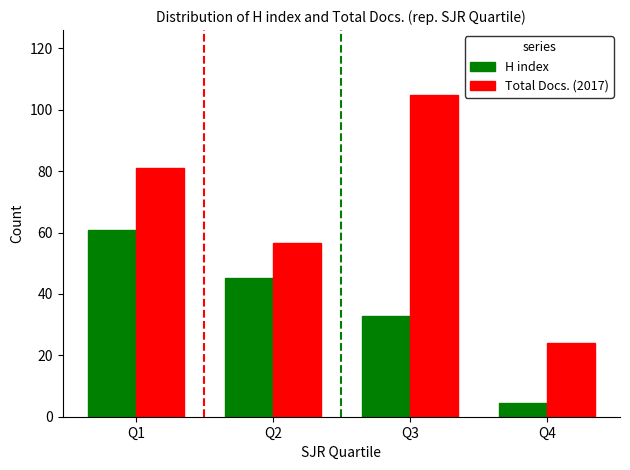

Which series has the largest range (max minus min)?

Total Docs. (2017)